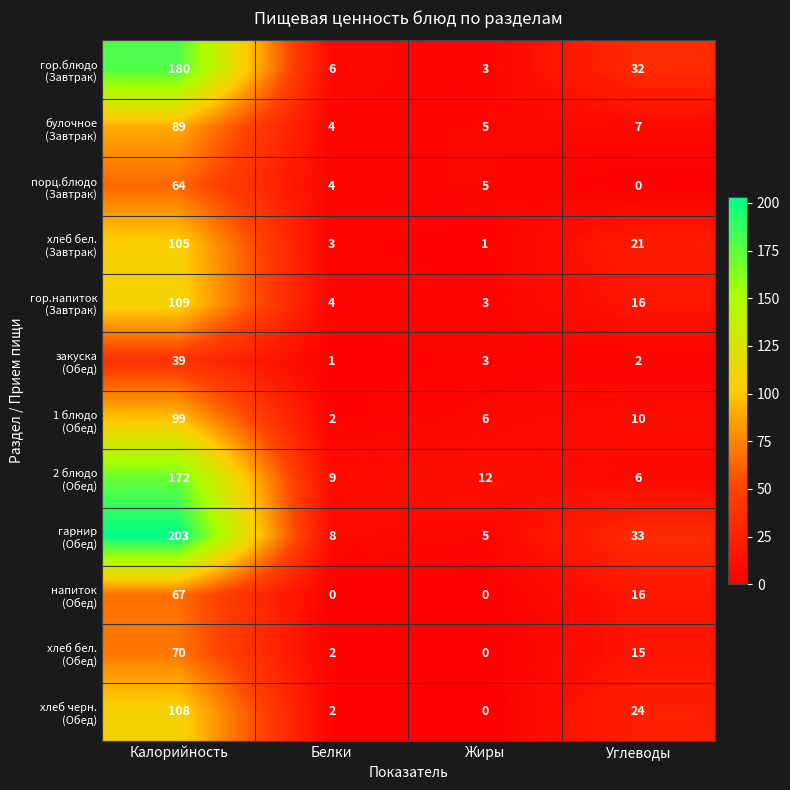

What is the total value across all series at Жиры?

43